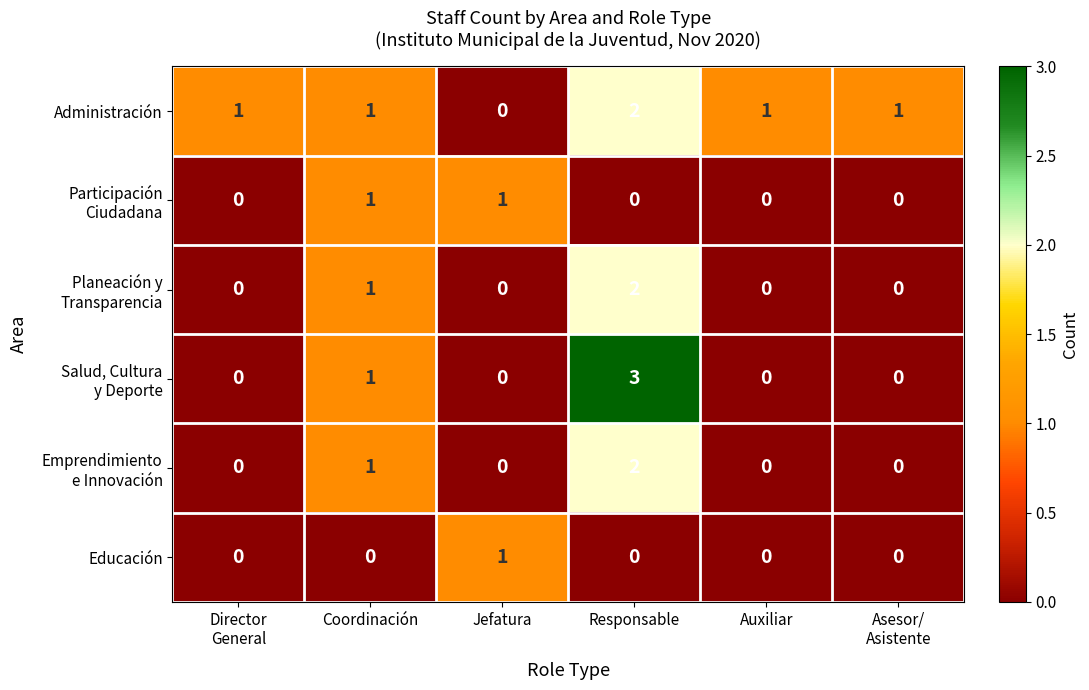

True or false: Educación has a value of 0 at Auxiliar.

True